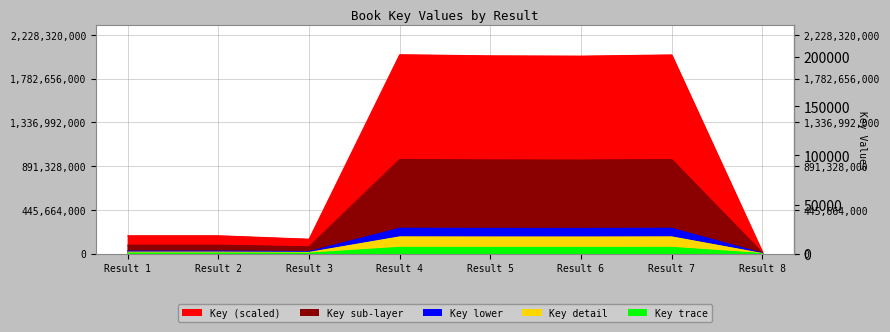

Count the number of data series in this chart.

1